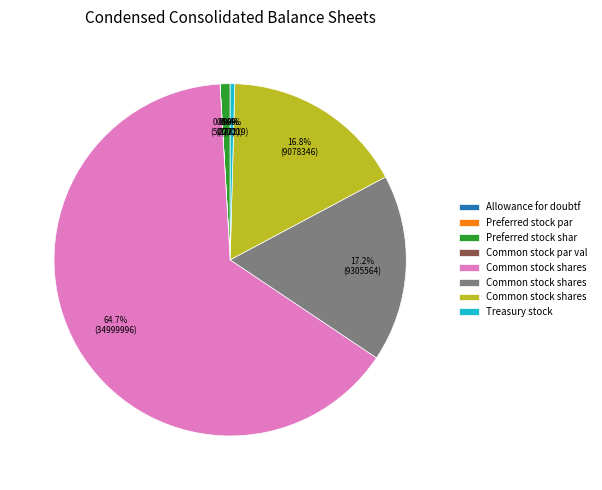

Is there a majority slice in this chart?

Yes